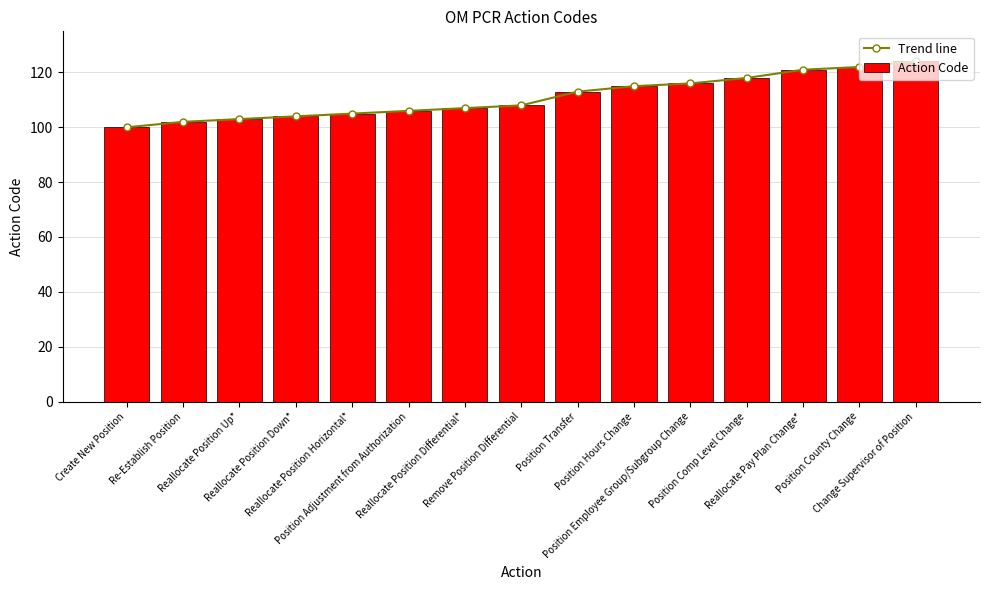

Which category has the highest value in the Action Code series?

Change Supervisor of Position